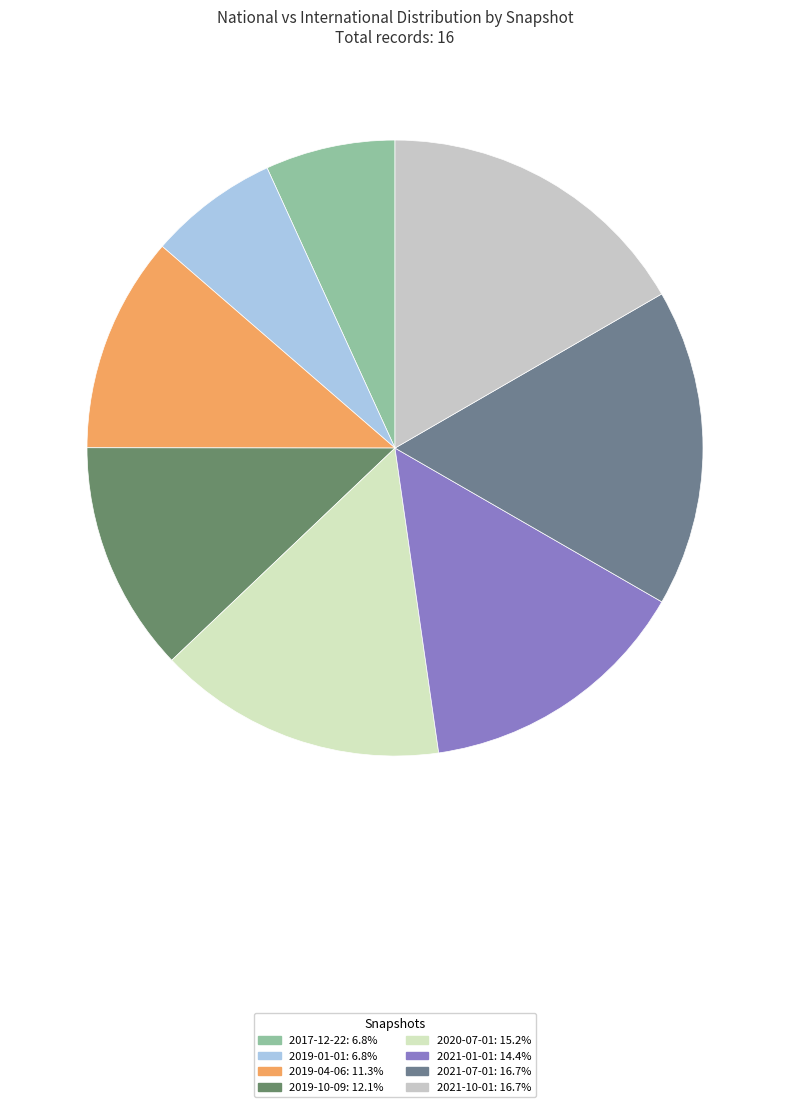

How many segments does this pie chart have?

8